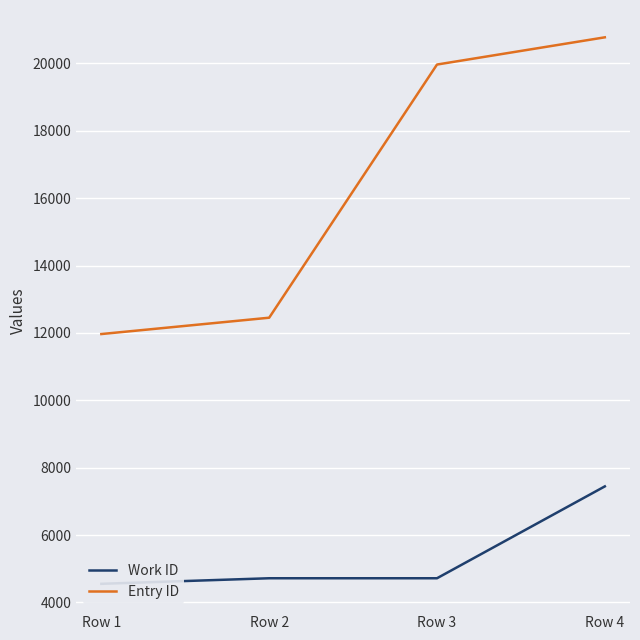

Reading right to left, list all the values displayed in this chart.

Work ID: 7445	4718	4718	4553
Entry ID: 20775	19967	12452	11967